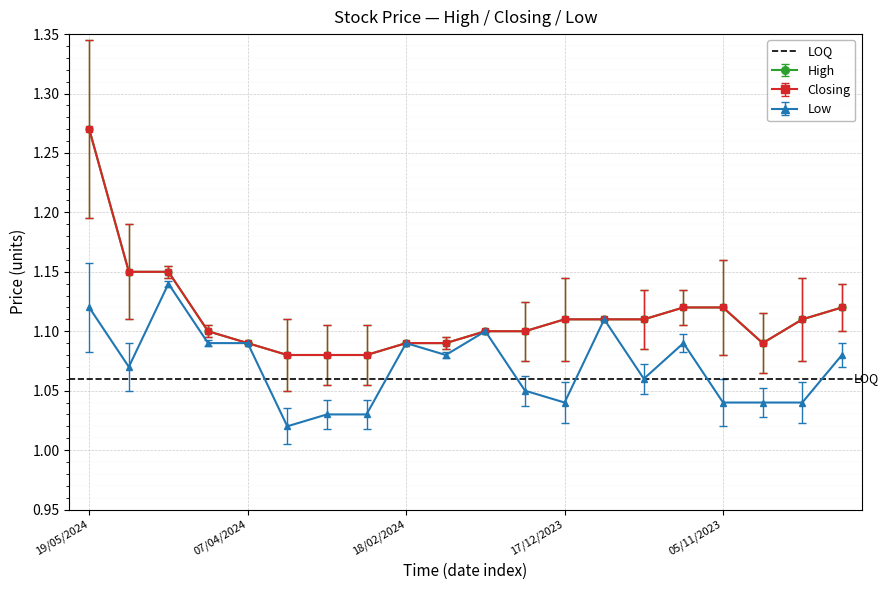

Which series changed the most between 14/04/2024 and 21/01/2024?

Low